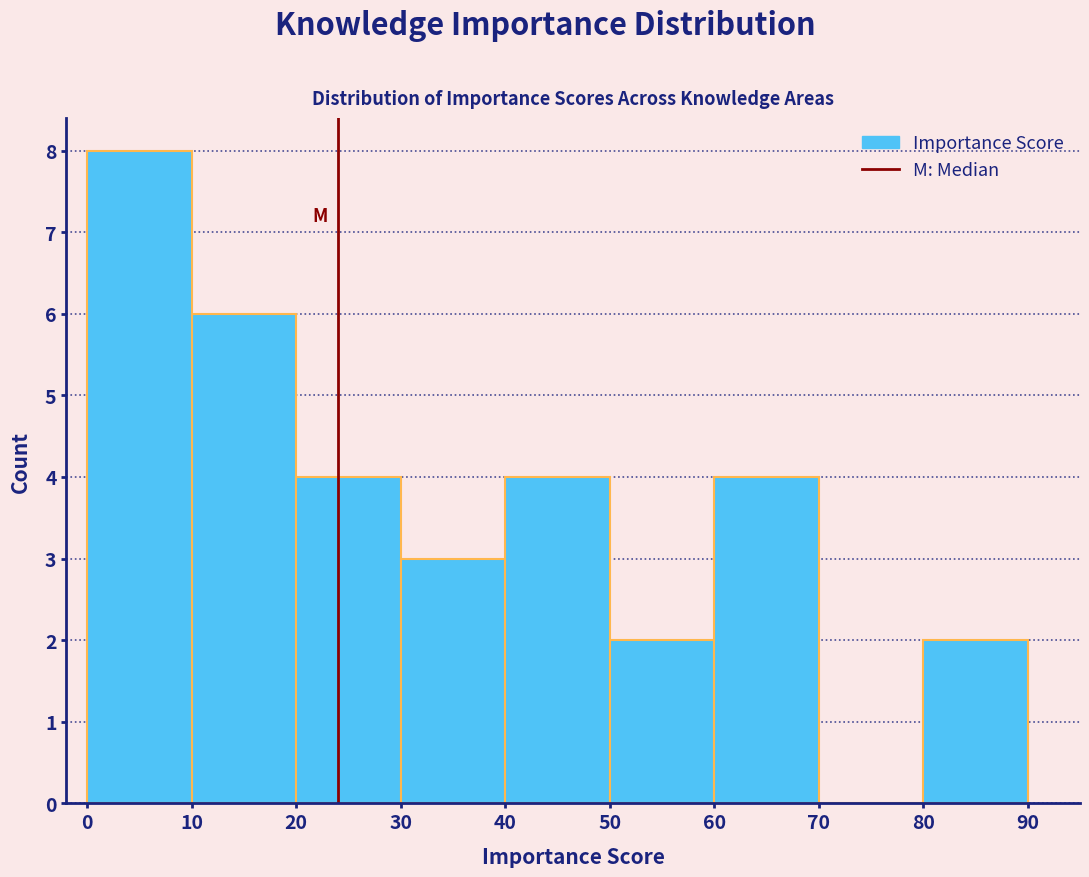

What is the height of the bar covering 30 to 40 on the x-axis? The values are not printed on the chart, so give them approximately, as read against the axis.

3